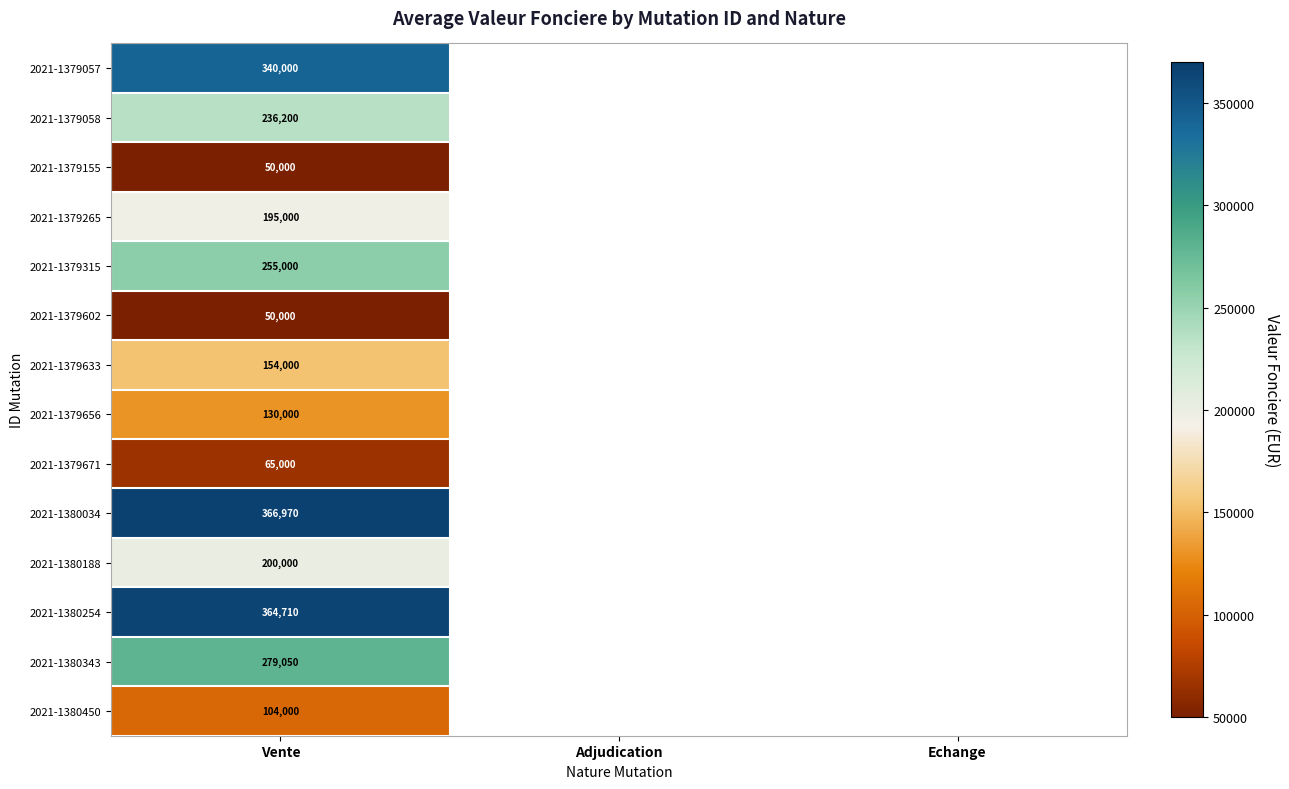

True or false: 2021-1380450 has a value of 174740 at Vente.

False